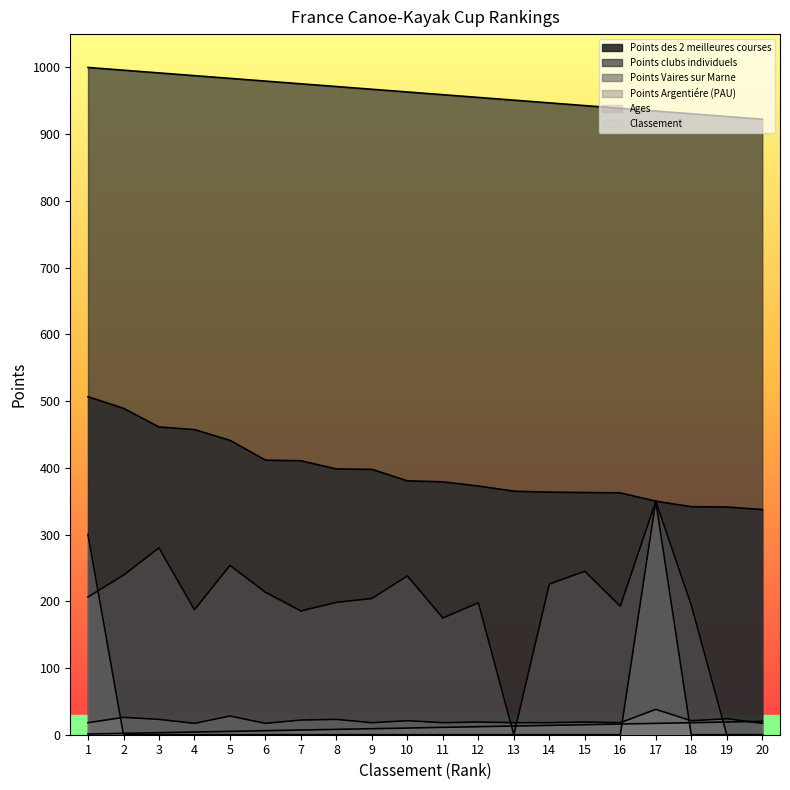

At 4, list the series in order from largest to smallest.

Points clubs individuels, Points des 2 meilleures courses, Points Vaires sur Marne, Ages, Classement, Points Argentiére (PAU)